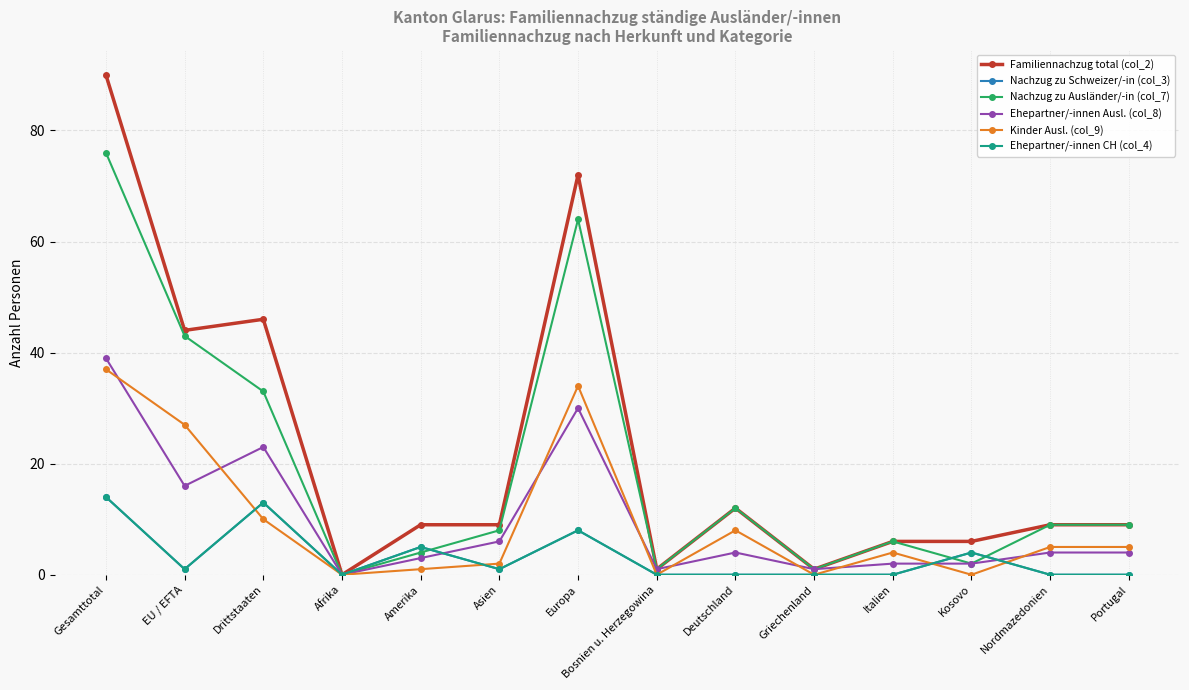

Reading left to right, extract all data points from this chart.

Familiennachzug total (col_2): 90	44	46	0	9	9	72	1	12	1	6	6	9	9
Nachzug zu Schweizer/-in (col_3): 14	1	13	0	5	1	8	0	0	0	0	4	0	0
Nachzug zu Ausländer/-in (col_7): 76	43	33	0	4	8	64	1	12	1	6	2	9	9
Ehepartner/-innen Ausl. (col_8): 39	16	23	0	3	6	30	1	4	1	2	2	4	4
Kinder Ausl. (col_9): 37	27	10	0	1	2	34	0	8	0	4	0	5	5
Ehepartner/-innen CH (col_4): 14	1	13	0	5	1	8	0	0	0	0	4	0	0